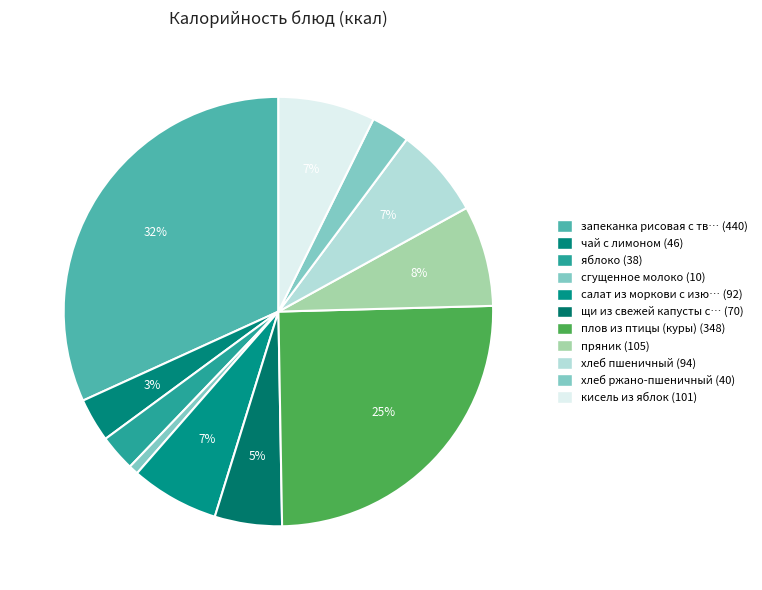

Rank the categories by value from lowest to highest.

сгущенное молоко, яблоко, хлеб ржано-пшеничный, чай с лимоном, щи из свежей капусты с картофелем, салат из моркови с изюмом, хлеб пшеничный, кисель из яблок, пряник, плов из птицы (куры), запеканка рисовая с творогом